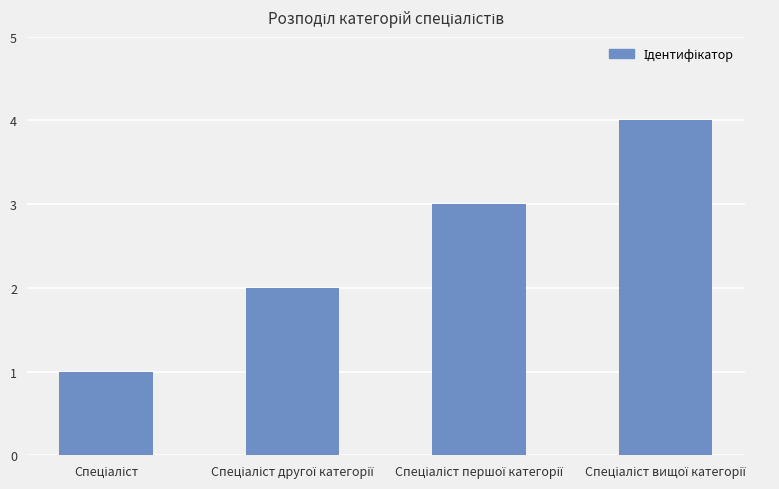

What is the difference between the maximum and minimum values?

3